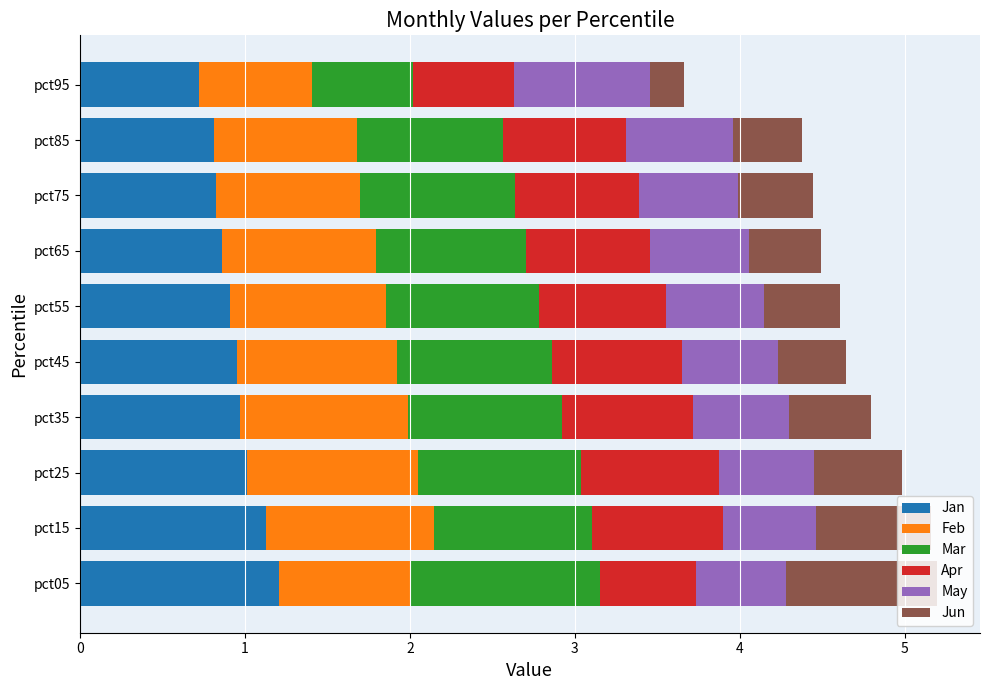

What are all the series names shown in the legend?

Jan, Feb, Mar, Apr, May, Jun